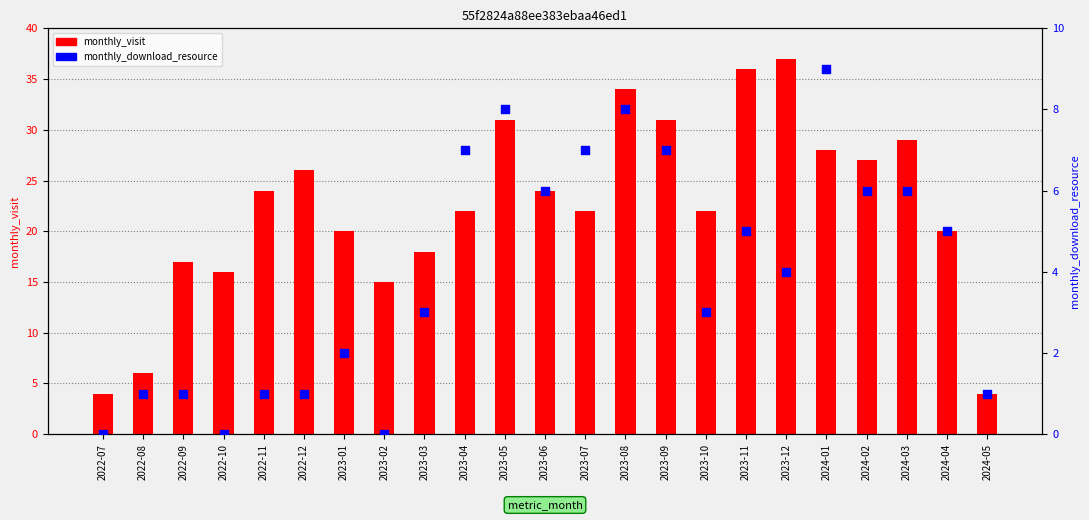

Is the value of monthly_visit at 2024-04 greater than the value of monthly_download_resource at 2024-01?

Yes